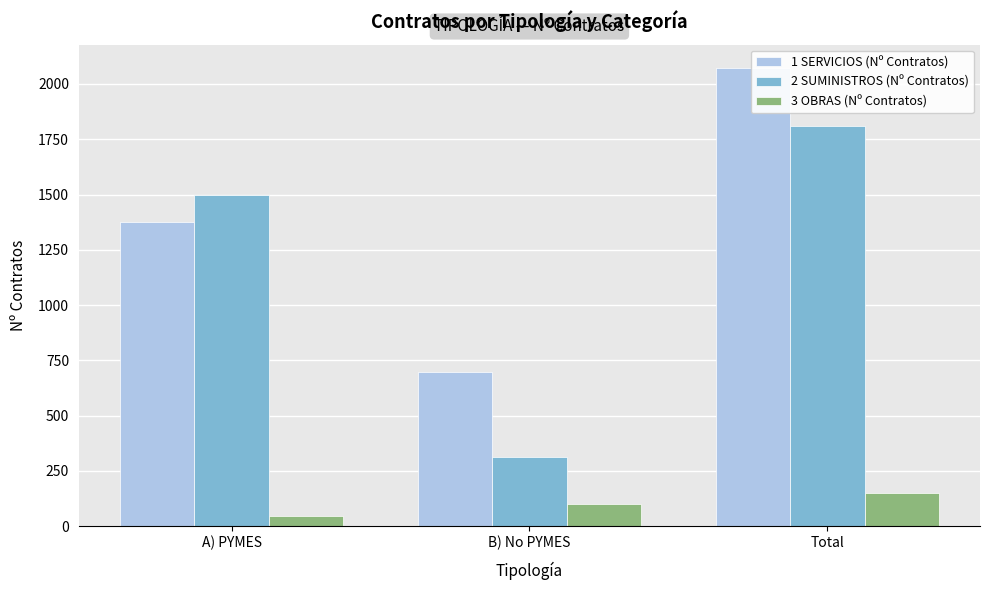

The 3 OBRAS (Nº Contratos) series shows 28 at B) No PYMES. True or false?

False